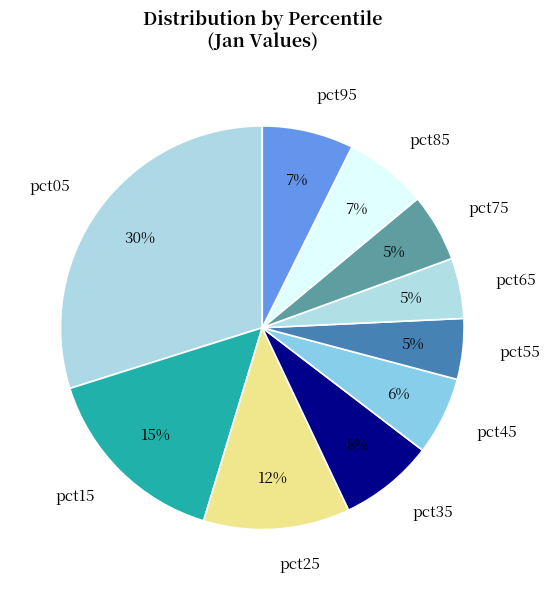

True or false: pct35 accounts for 14% of the total.

False